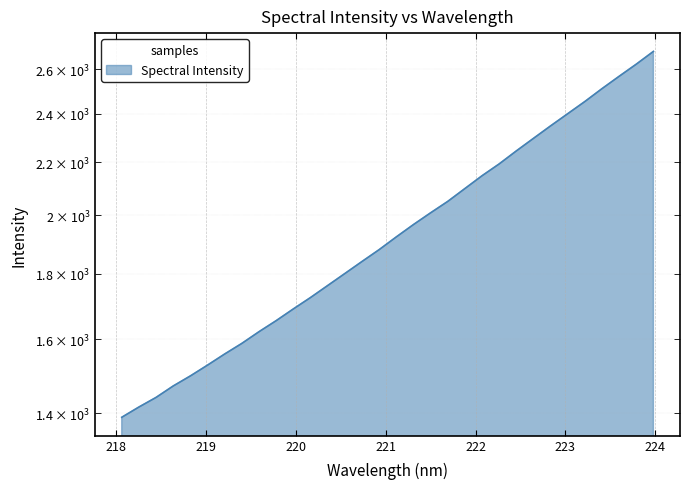

Between 220.7354 and 222.4538, which is larger?

222.4538